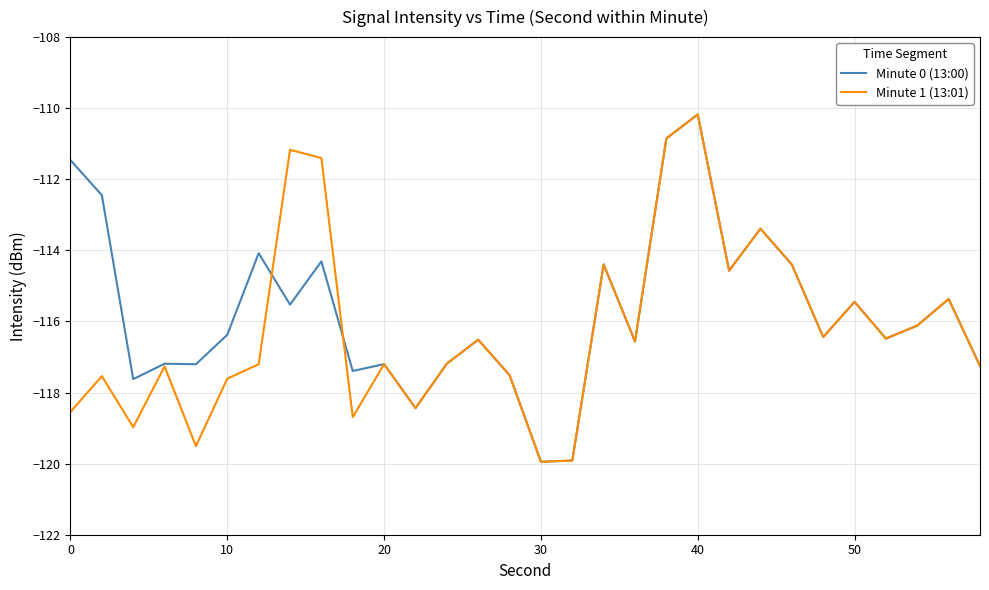

What is the minimum value for Minute 0 (13:00)?

-119.9